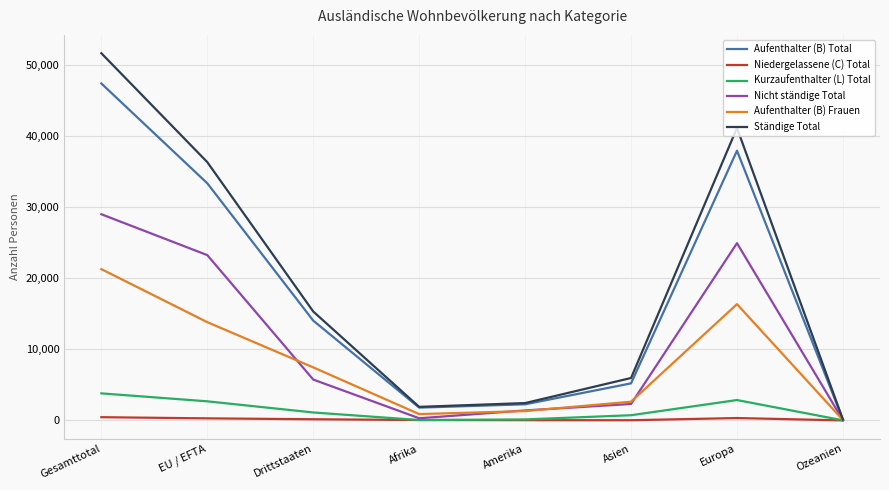

What is the lowest value of the Nicht ständige Total series?

44